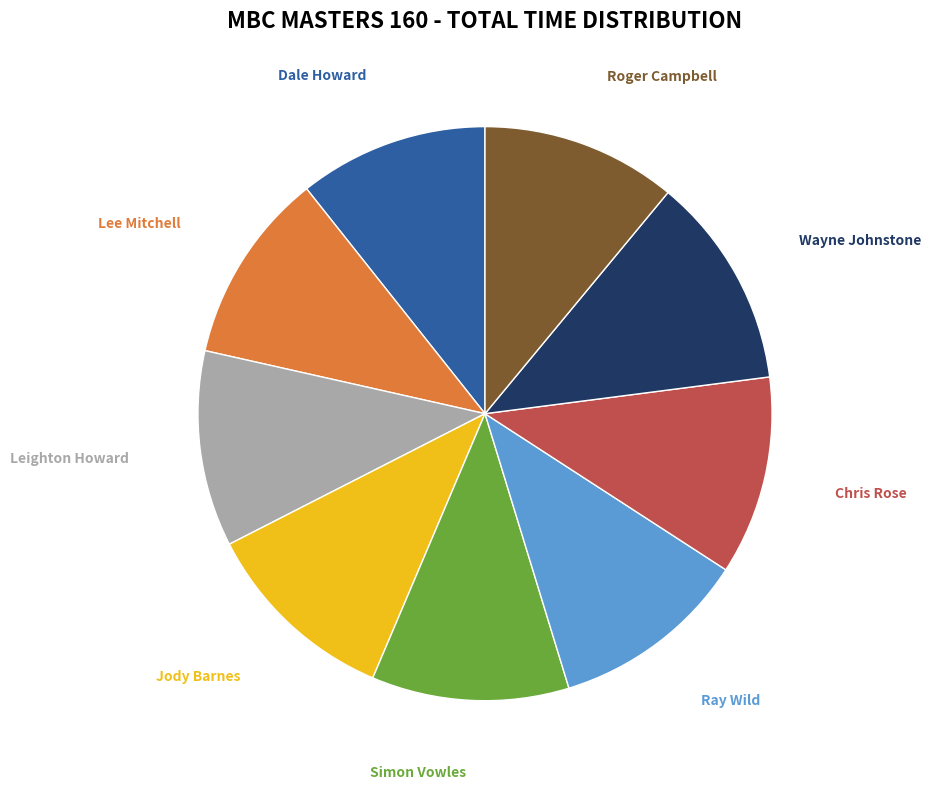

How many segments does this pie chart have?

9